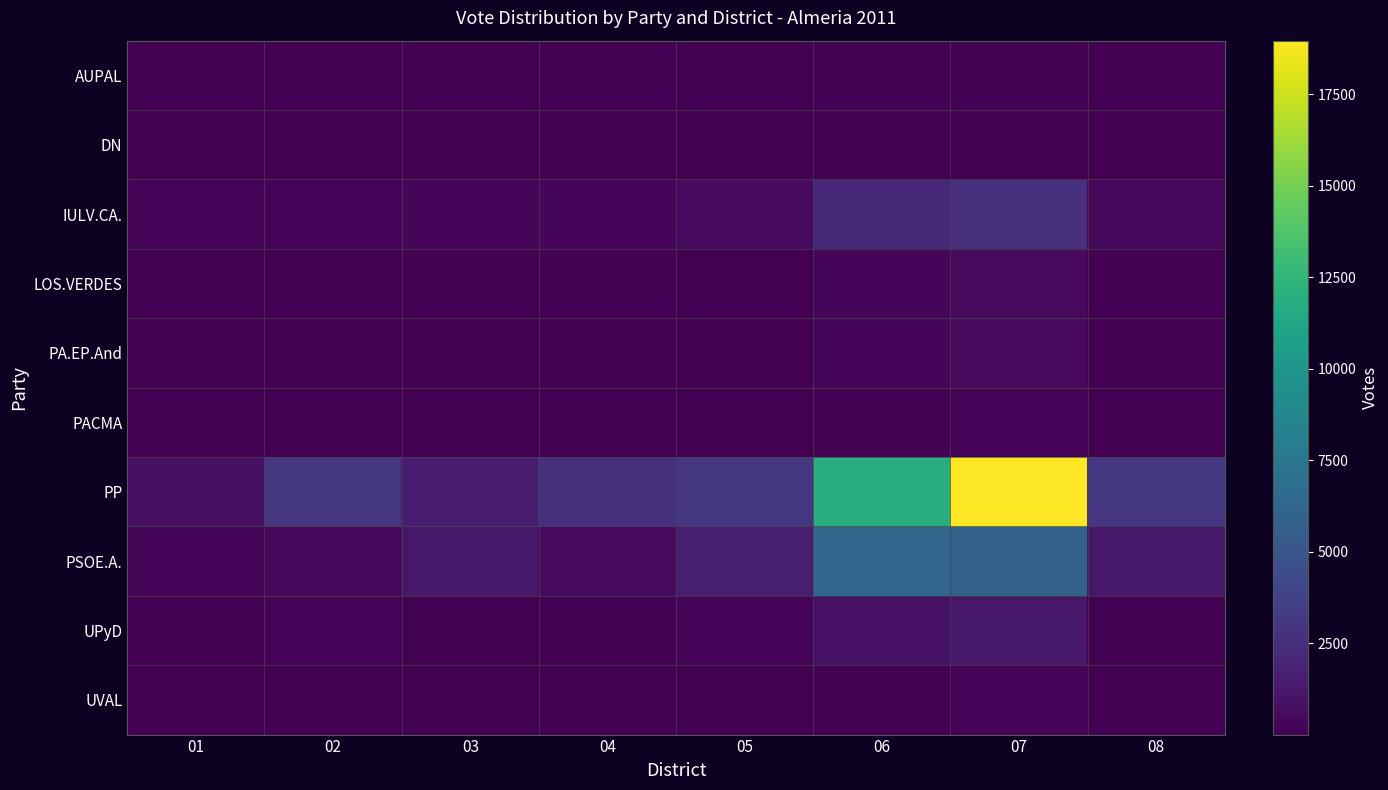

What is the spread (max minus min) of values at 04?

2599